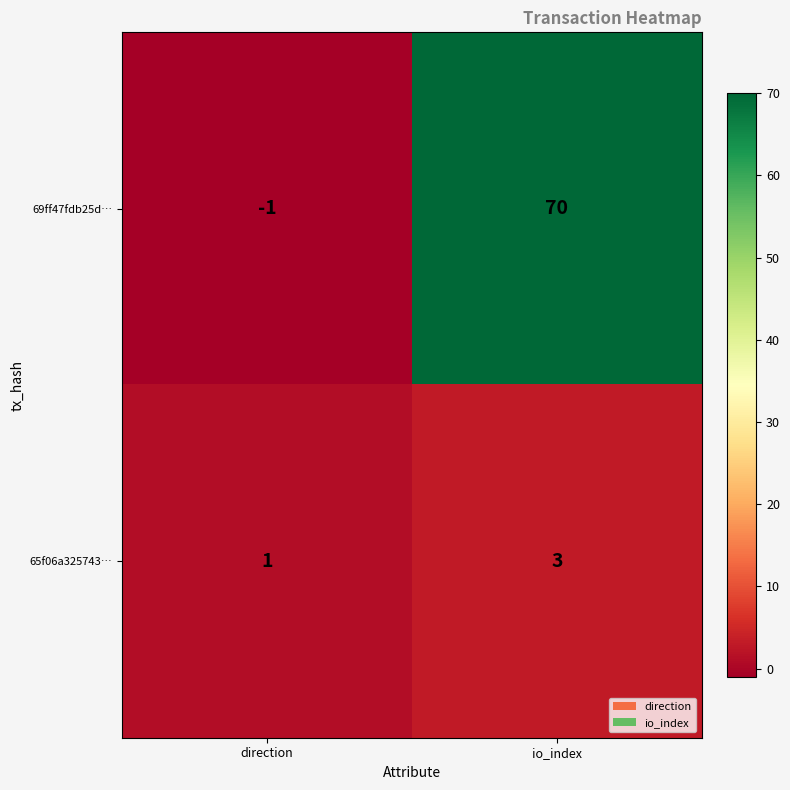

How many values in 69ff47fdb25d… are below zero?

1